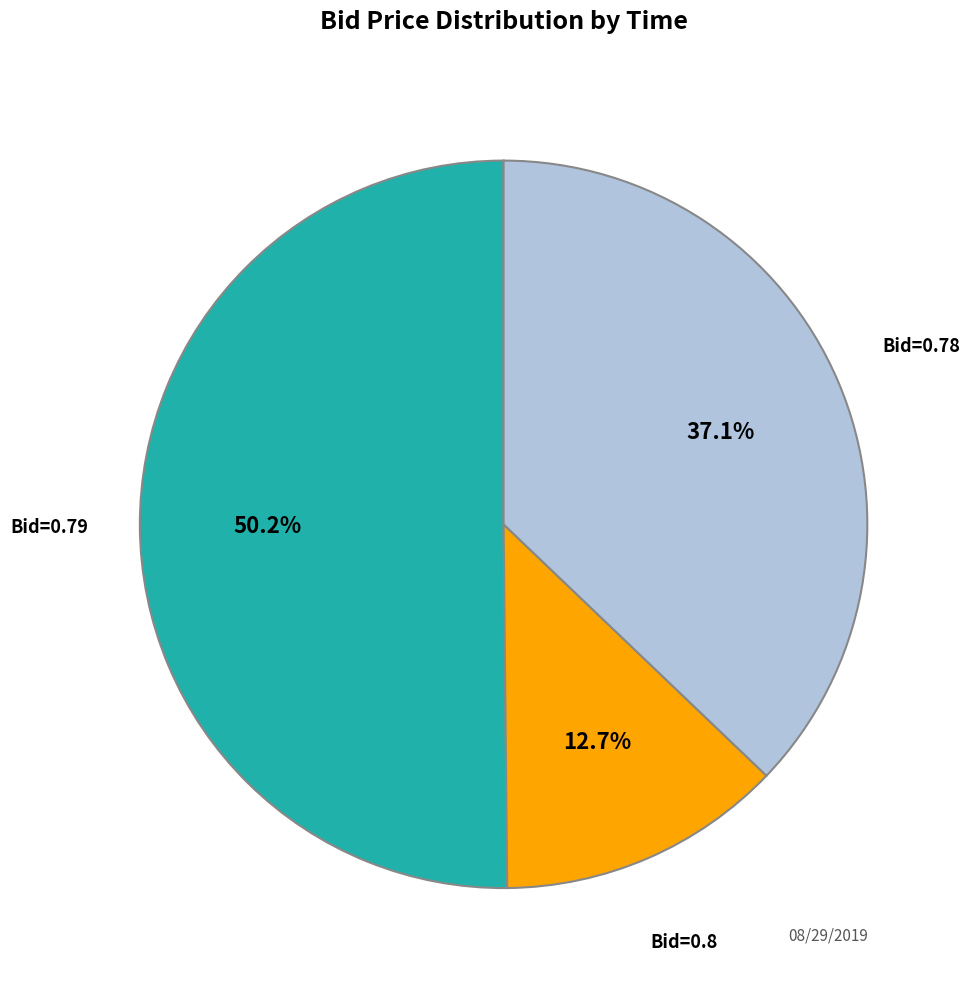

Does any single category account for the majority?

Yes